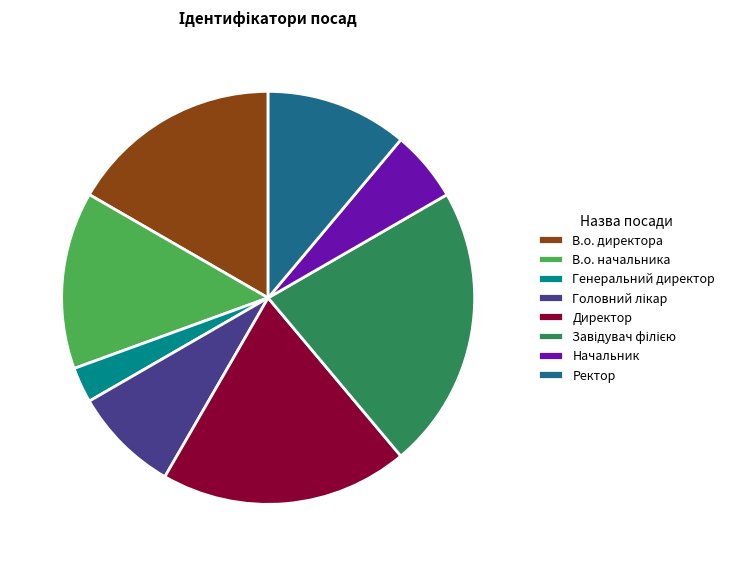

Does Генеральний директор represent more than half of the total?

No